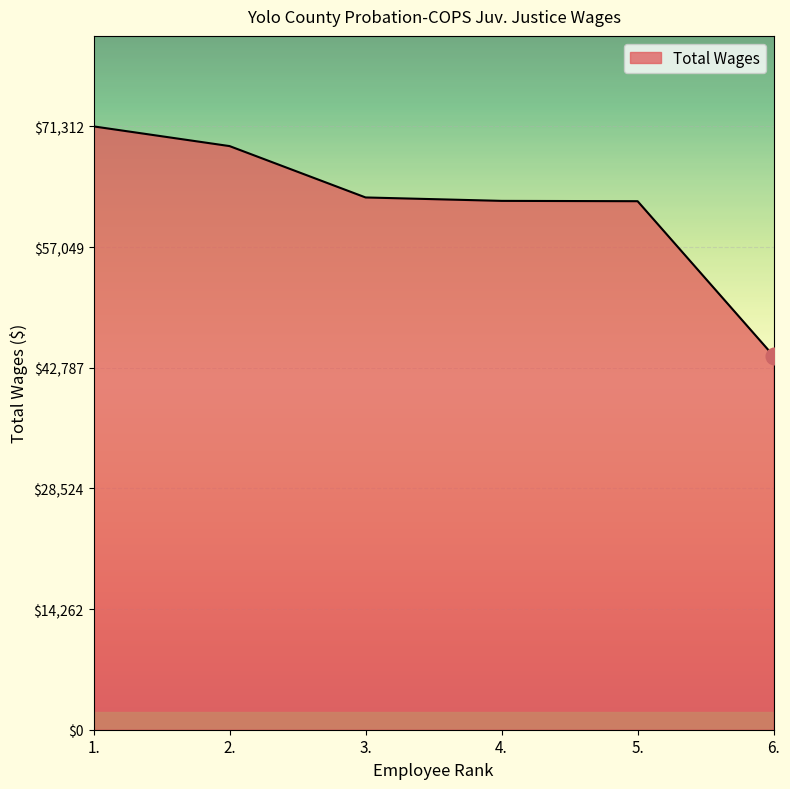

What is the minimum value shown in the chart?

44173